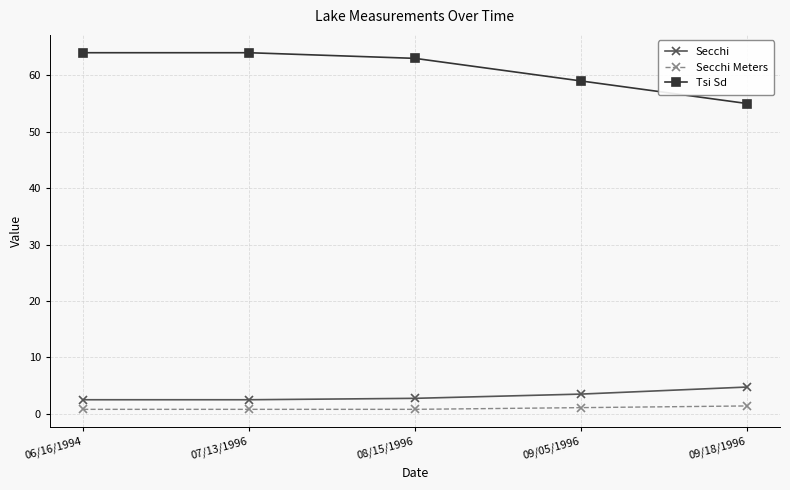

True or false: Secchi and Tsi Sd intersect in this chart.

False